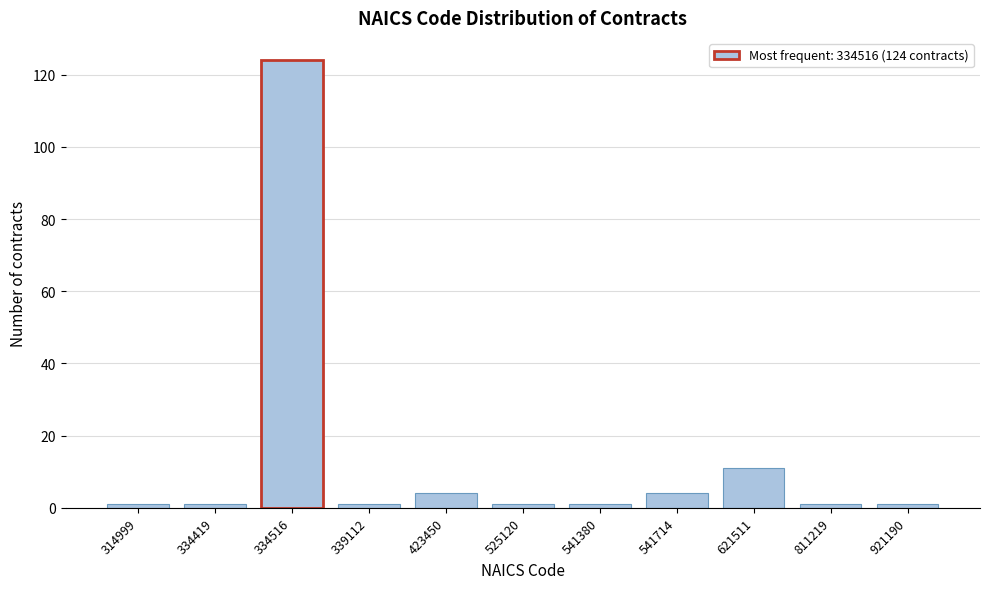

Reading right to left, transcribe all the data shown in this chart.

1	1	11	4	1	1	4	1	124	1	1